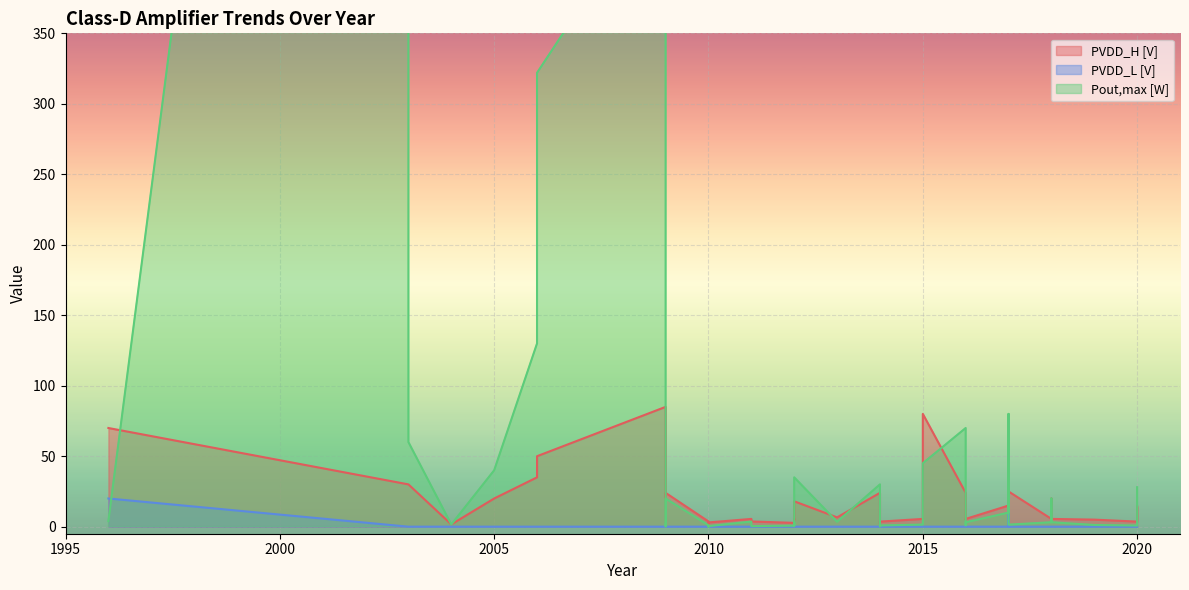

The PVDD_L [V] series shows -16.3 at 2006. True or false?

False